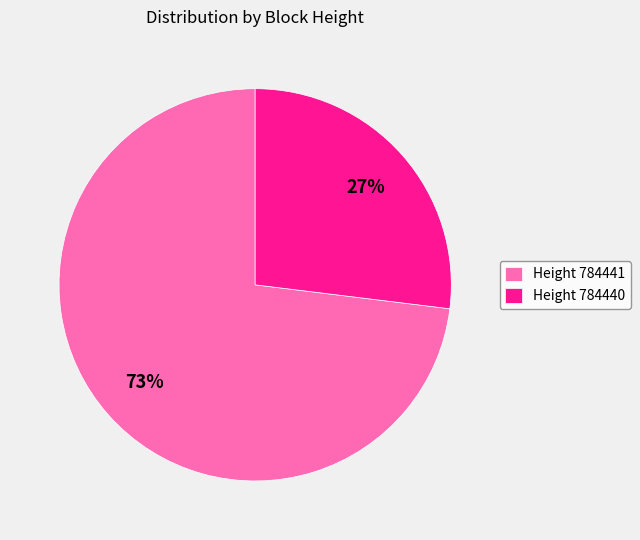

How many segments does this pie chart have?

2